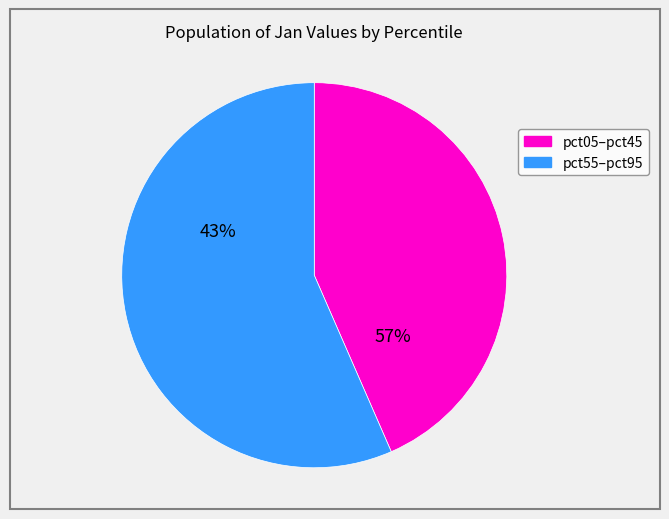

What is the smallest slice in the pie chart?

pct05